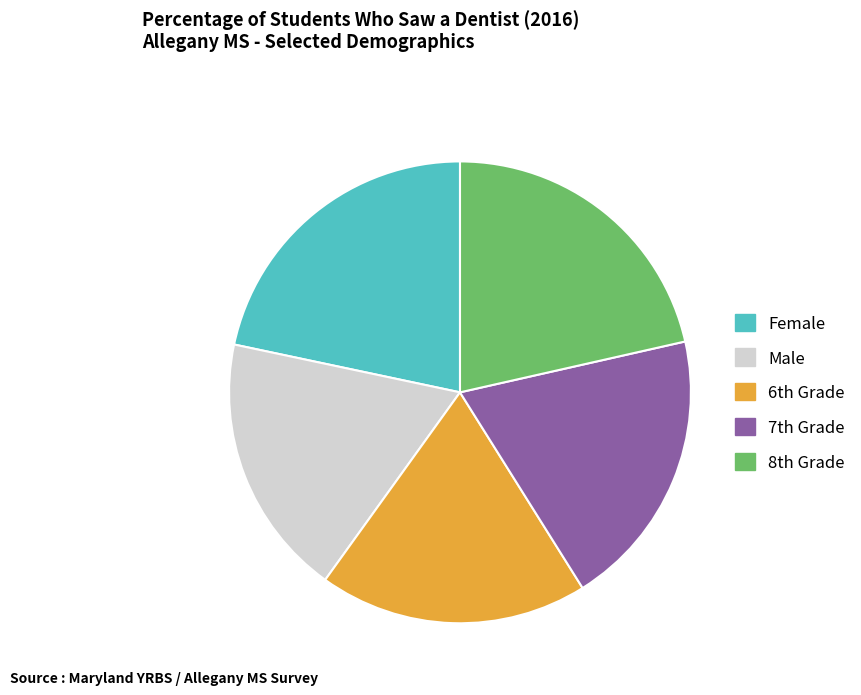

Combined, do Male and Female account for over 50%?

No